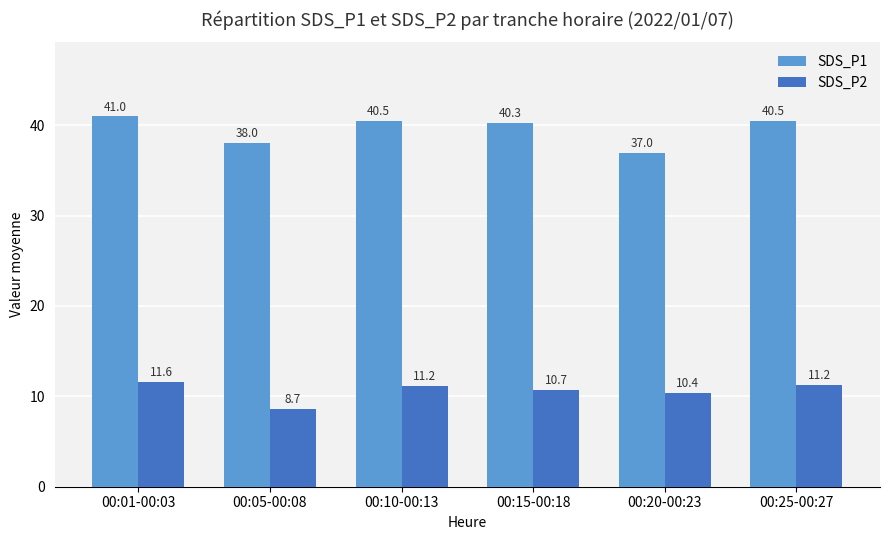

What is the difference between the highest and lowest values at 00:20-00:23?

26.6